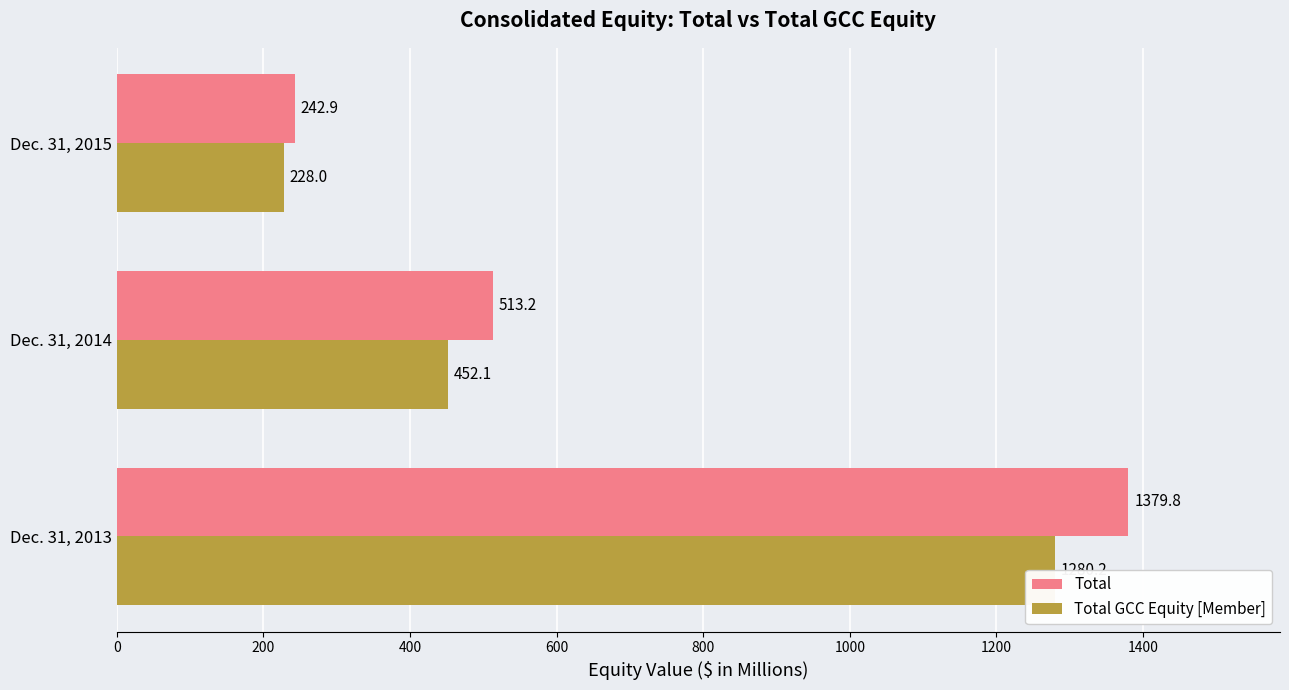

How many data points in Total GCC Equity [Member] are less than 452?

1